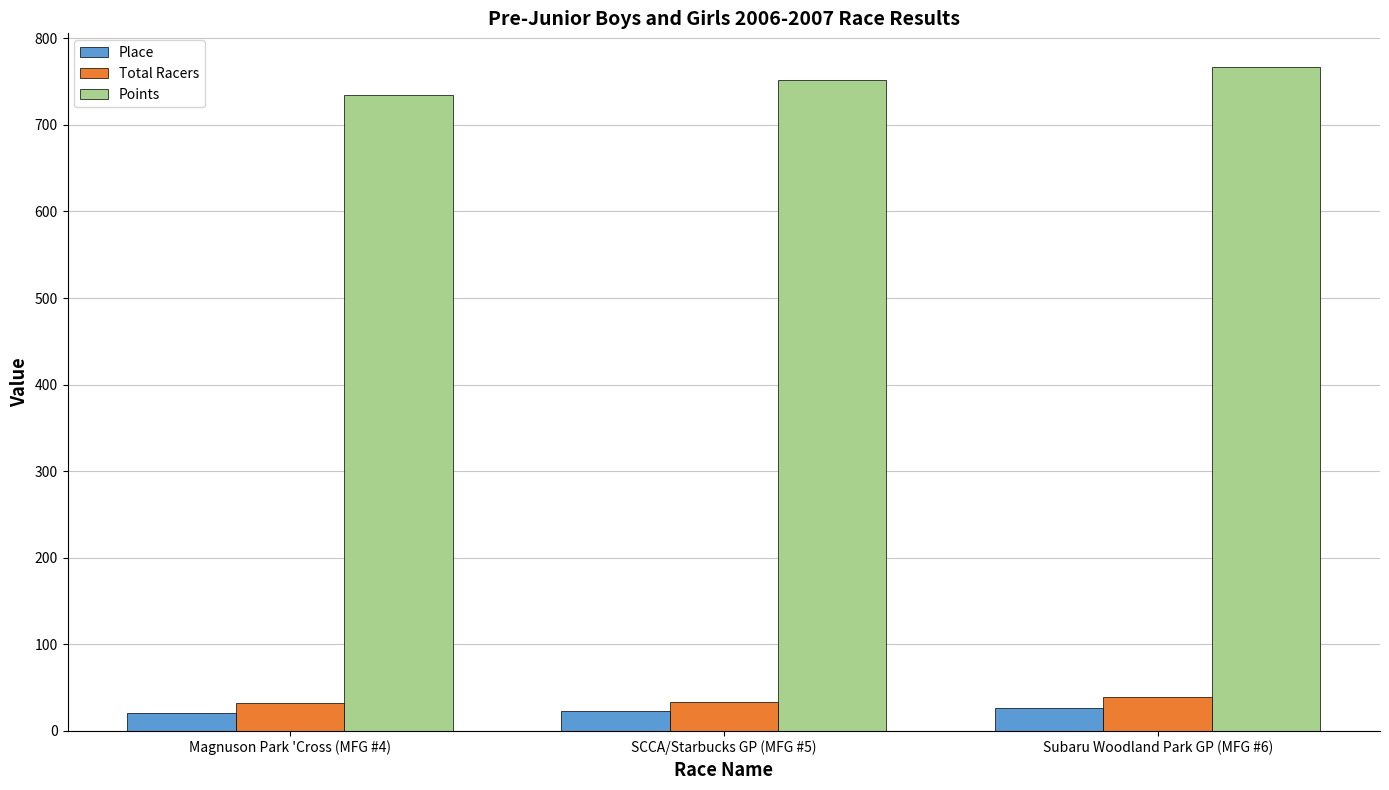

Is the value of Place at Magnuson Park 'Cross (MFG #4) greater than the value of Total Racers at Subaru Woodland Park GP (MFG #6)?

No